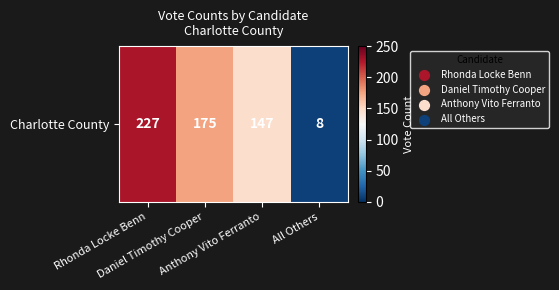

Which has a higher value, All Others or Rhonda Locke Benn?

Rhonda Locke Benn